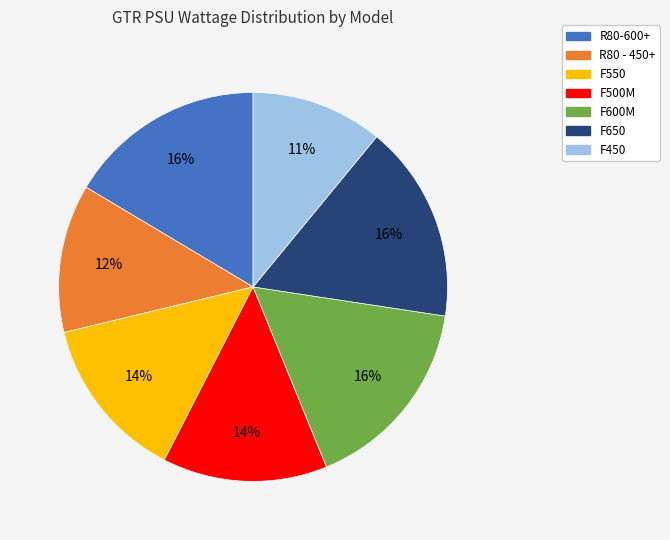

Is it true that R80 - 450+ is 2% of the pie?

False